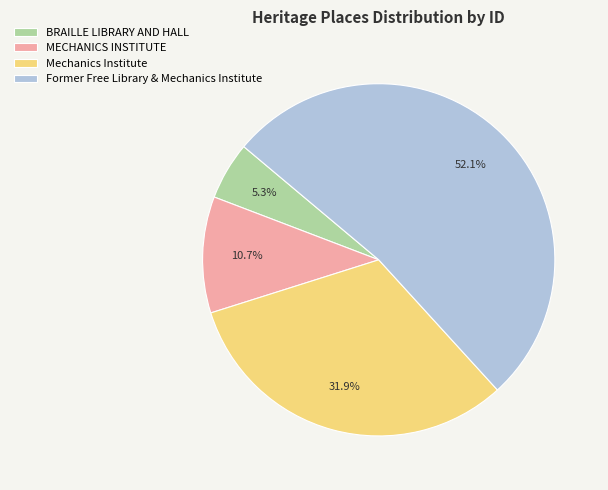

Which slice is the smallest?

BRAILLE LIBRARY AND HALL